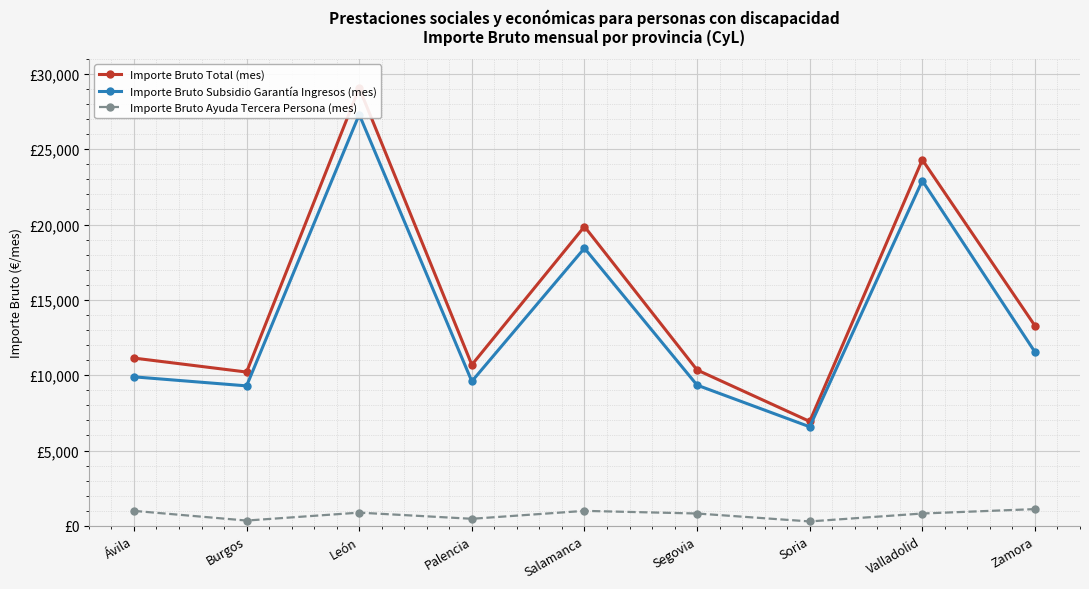

Which has a higher value, Valladolid or Burgos?

Valladolid